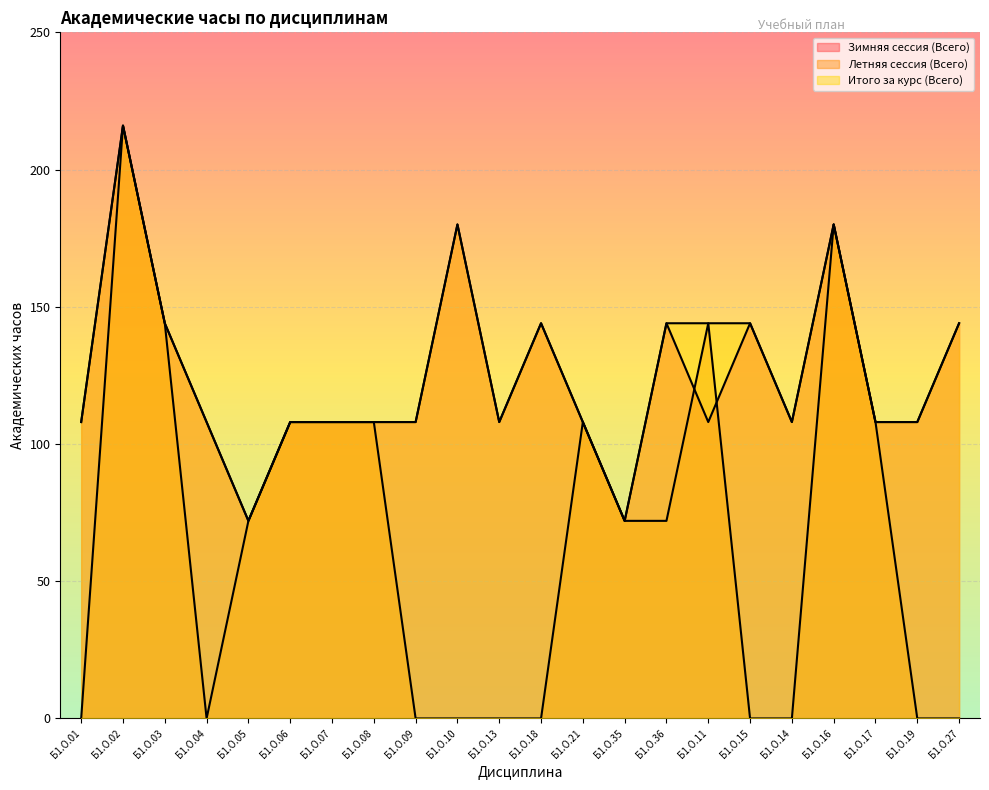

What is the difference between the Летняя сессия (Всего) values at Б1.О.11 and Б1.О.01?

144